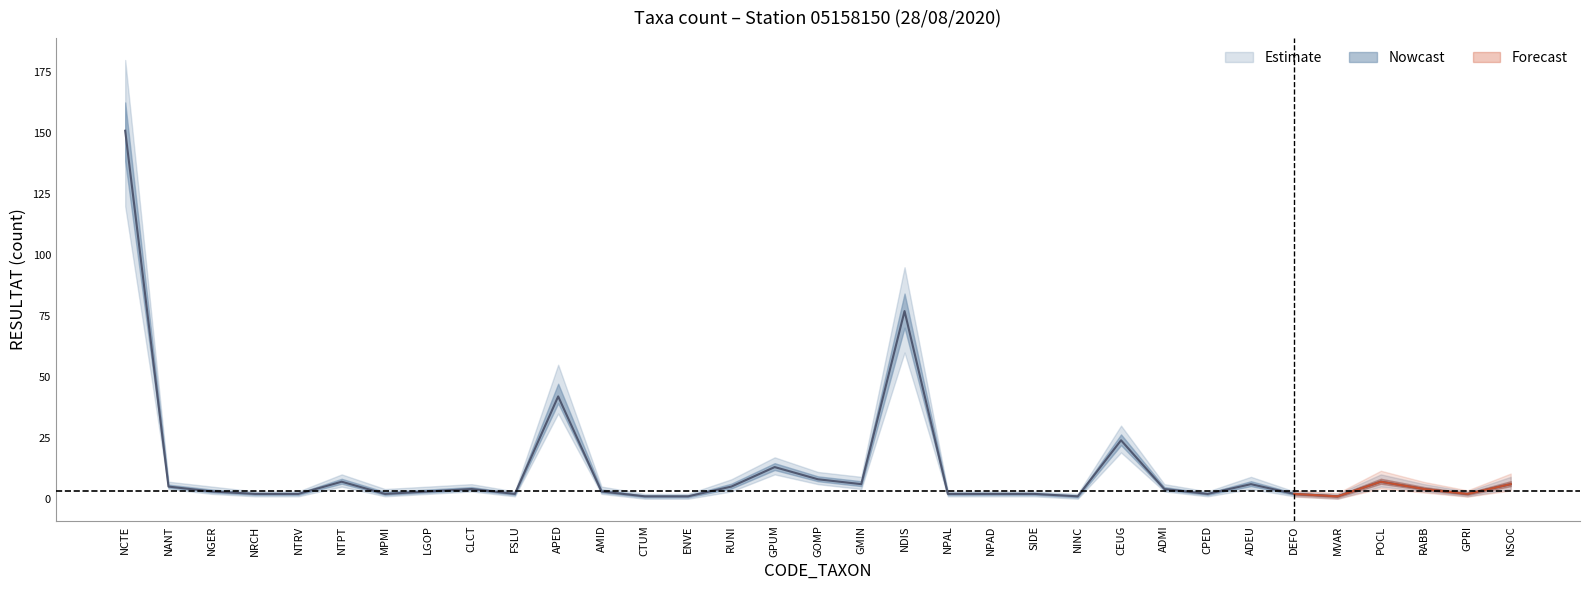

How many interior local valleys does the RESULTAT series have?

7